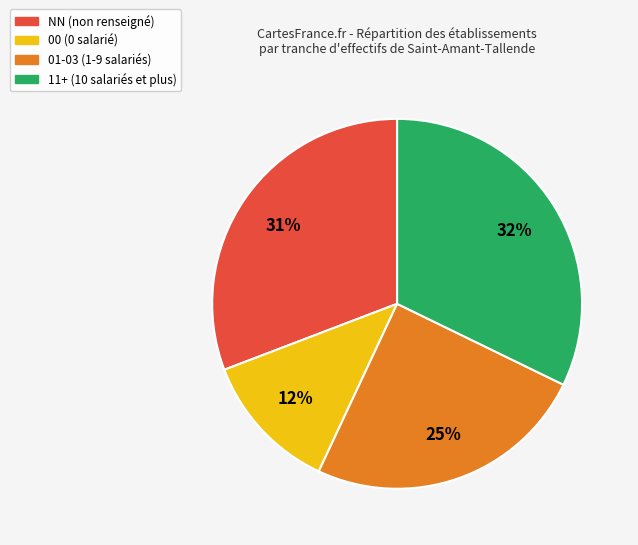

Does any single category account for the majority?

No